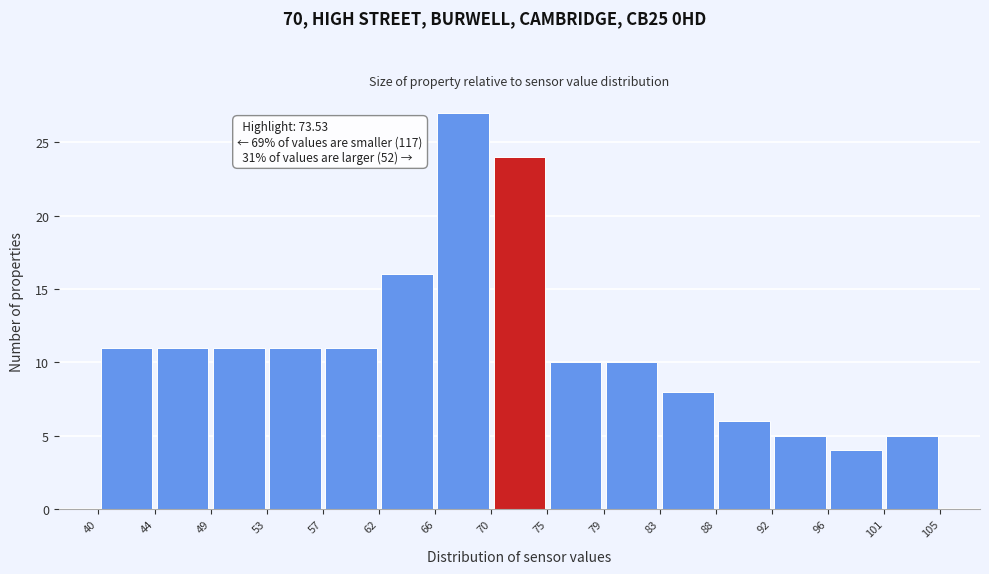

Which range on the x-axis has the tallest bar?

66 to 70